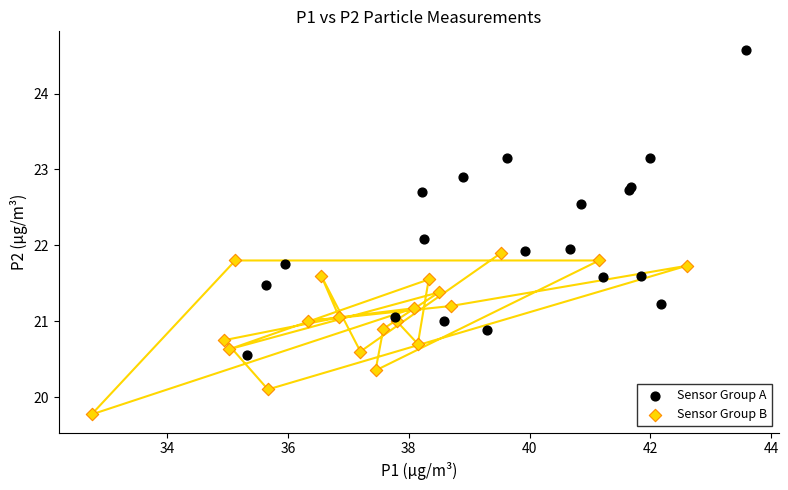

Which series reaches the maximum Y coordinate?

Sensor Group A